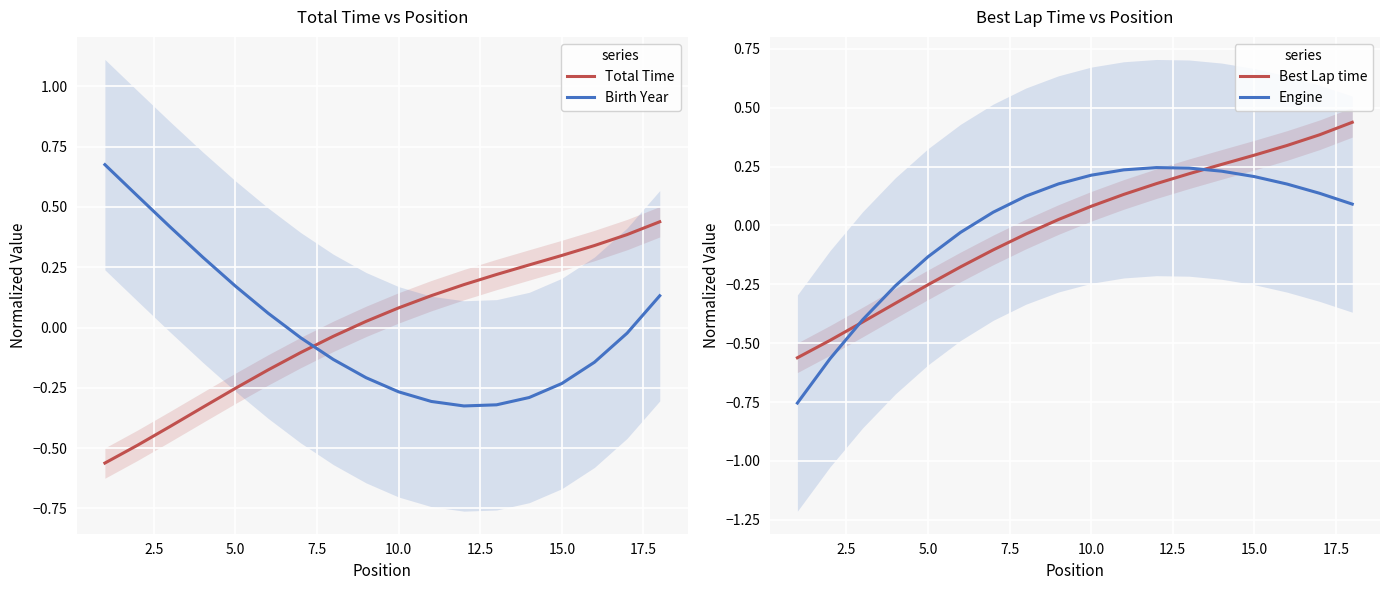

In Engine, how many points are higher than both neighbors (excluding endpoints)?

1